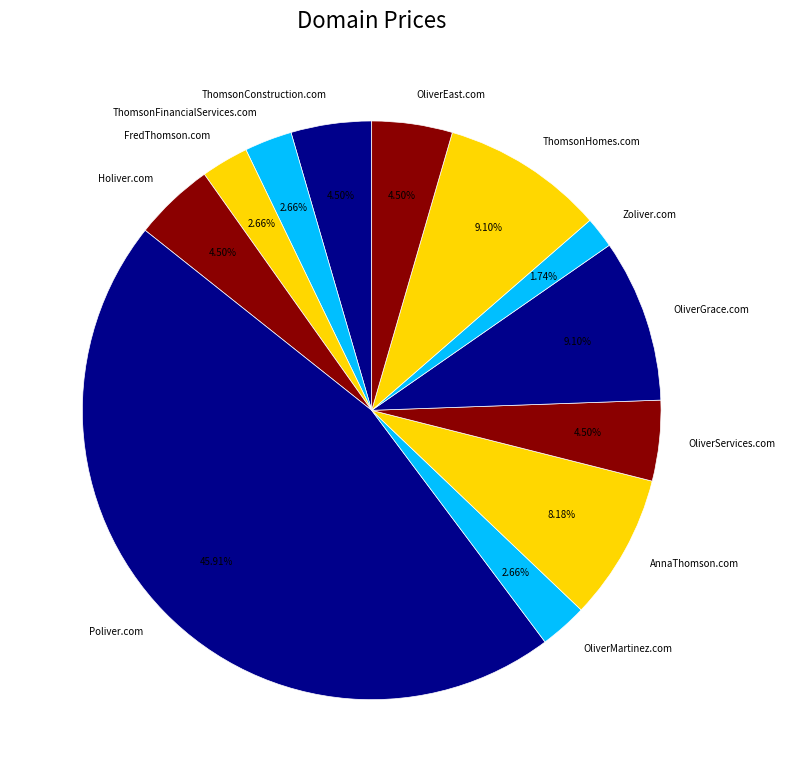

Is it true that ThomsonHomes.com is 23% of the pie?

False